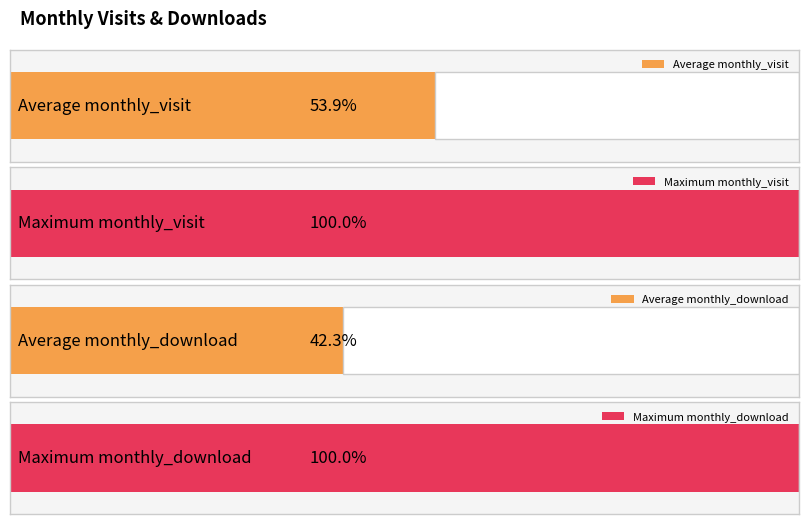

The monthly_visit series shows 42 at 2023-04. True or false?

True